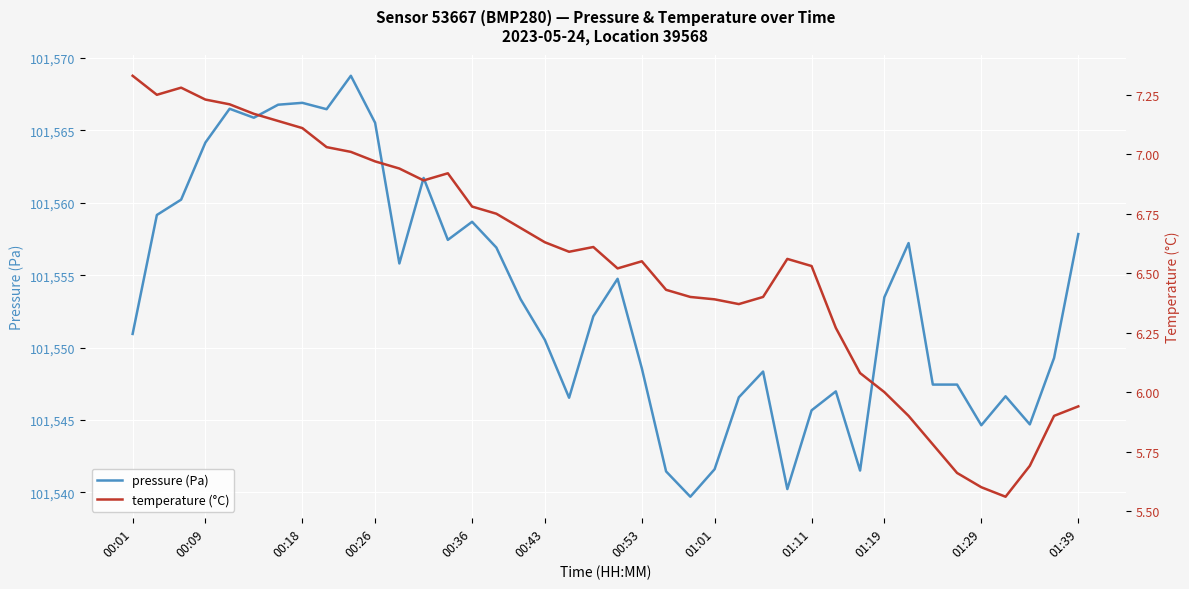

How many values in the temperature series are below 6?

8